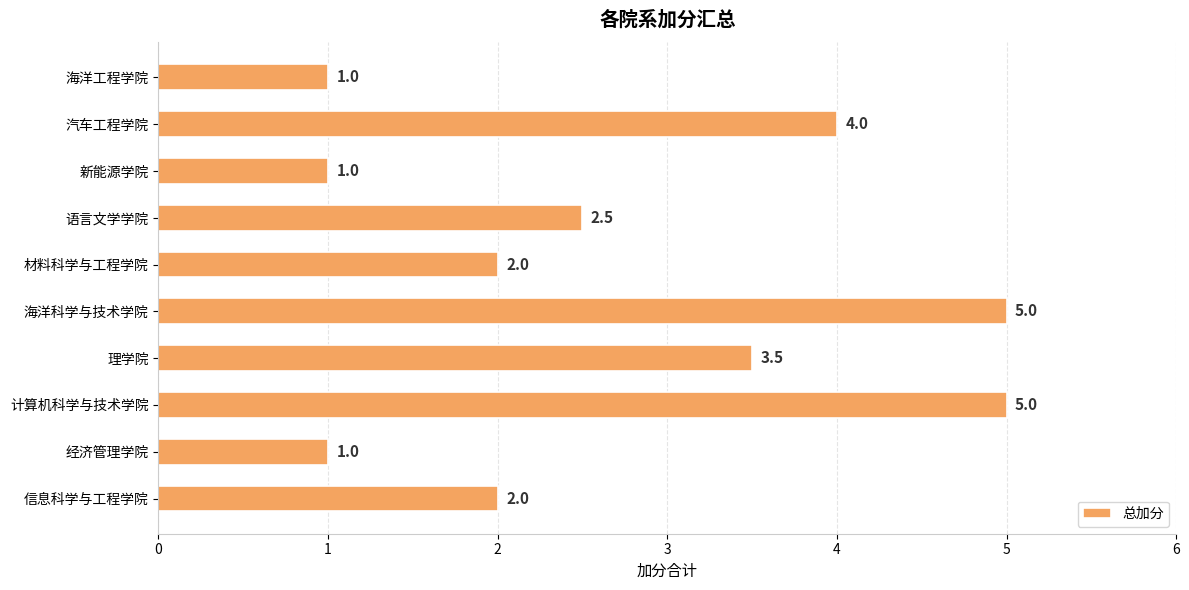

Reading bottom to top, extract all data points from this chart.

信息科学与工程学院=2.0	经济管理学院=1.0	计算机科学与技术学院=5.0	理学院=3.5	海洋科学与技术学院=5.0	材料科学与工程学院=2.0	语言文学学院=2.5	新能源学院=1.0	汽车工程学院=4.0	海洋工程学院=1.0